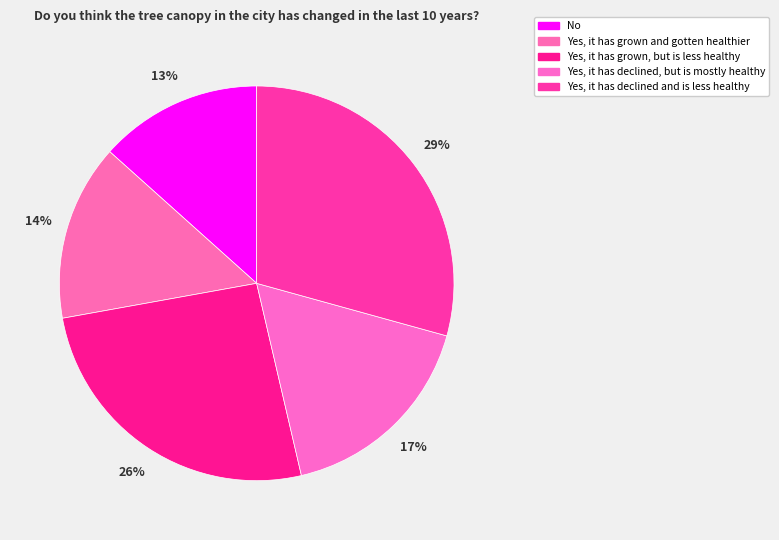

Approximately how many times larger is the value at Yes, it has declined, but is mostly healthy compared to Yes, it has declined and is less healthy?

0.6